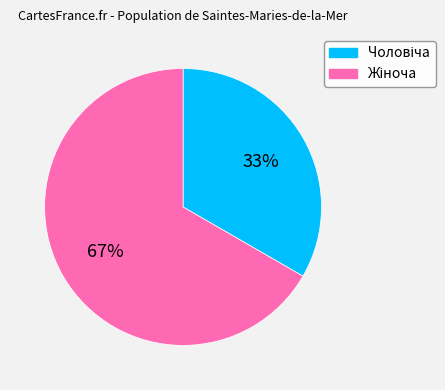

To the nearest percent, what is the average slice percentage?

50%